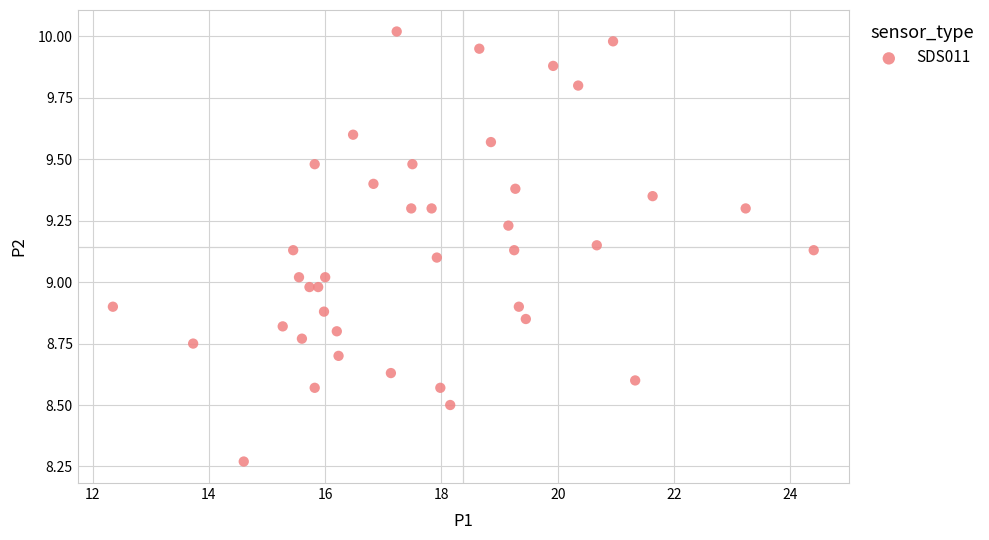

What is the range of X values (max minus min)?

12.0